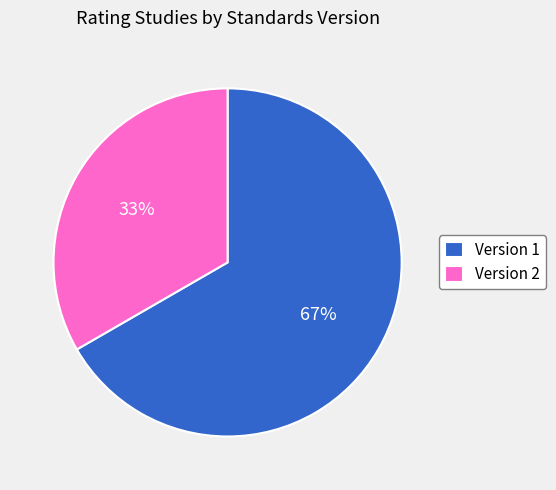

To the nearest percent, what is the combined percentage of Version 1 and Version 2?

100%